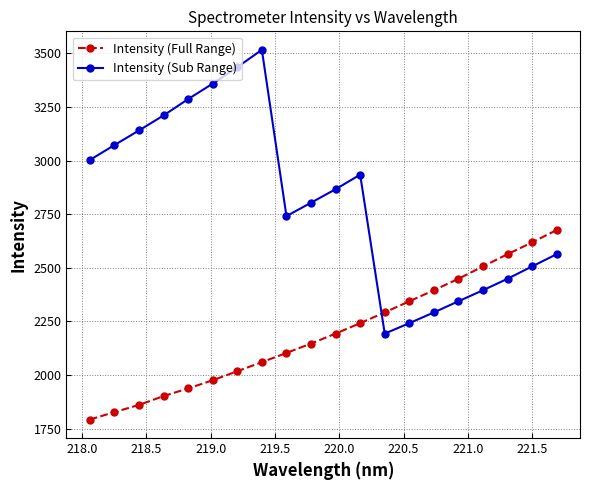

What is the average value of the Intensity (Sub Range) series?

2817.7